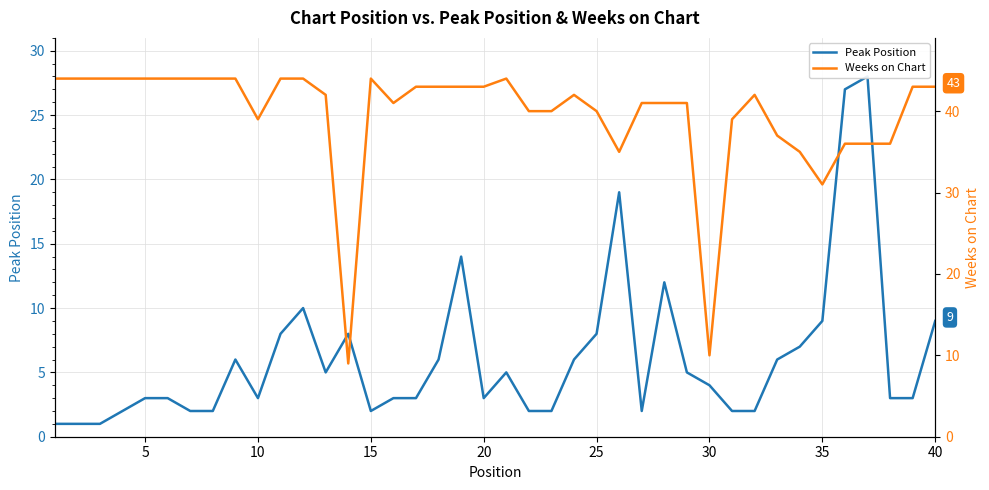

What is the maximum value shown in the chart?

44